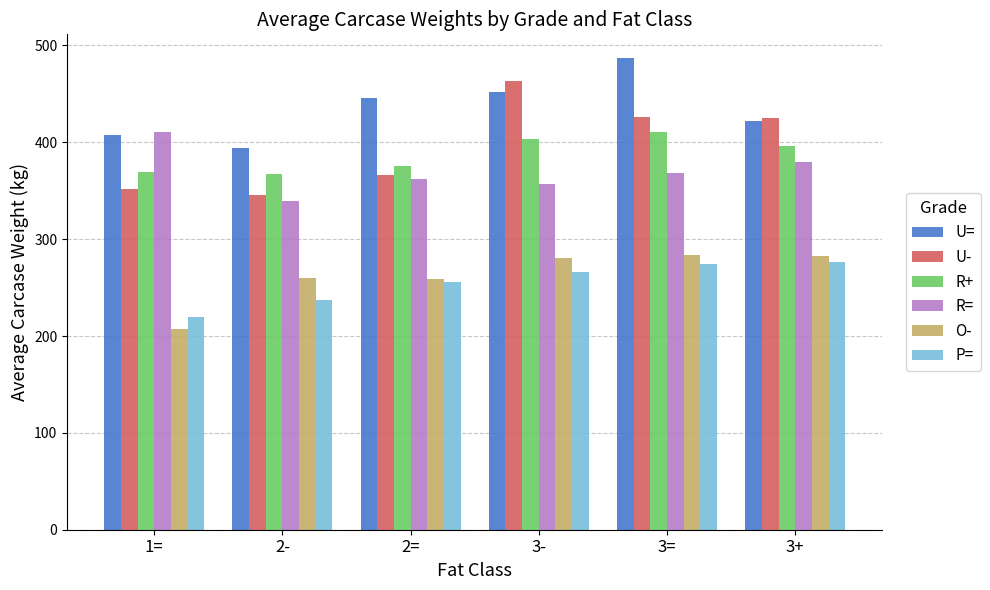

Which series has the largest total across all categories?

U=